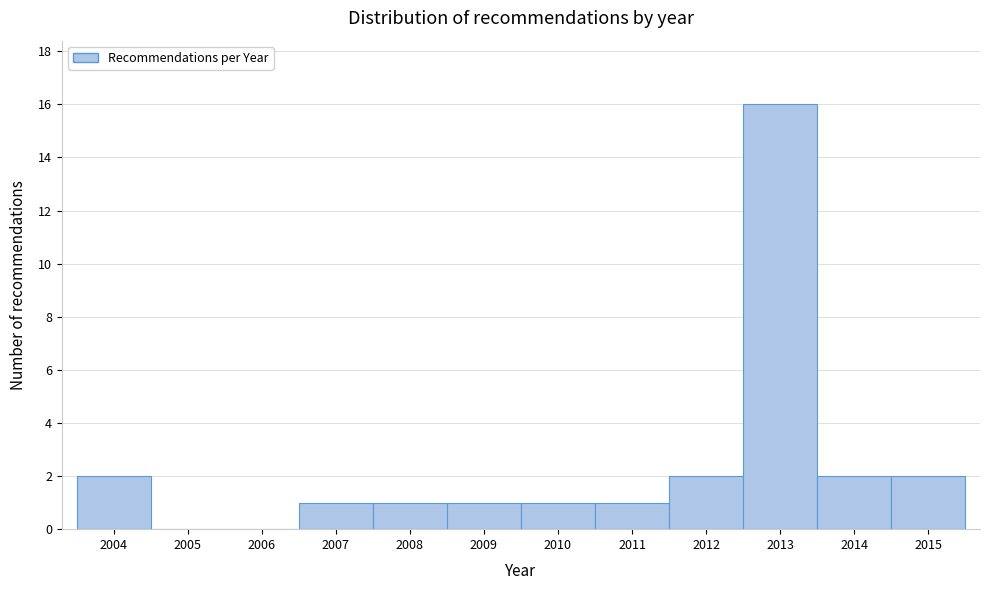

How tall is the bar that spans 2008.5 to 2009.5 on the x-axis? The values are not printed on the chart, so give them approximately, as read against the axis.

1